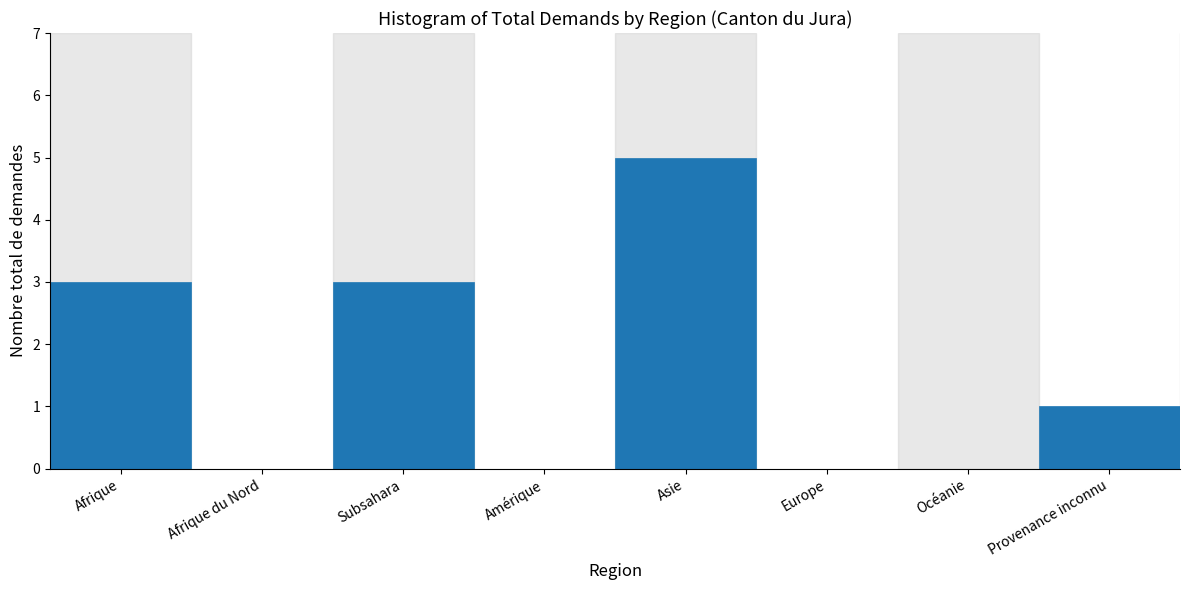

Reading left to right, list all the values displayed in this chart.

Afrique=3	Afrique du Nord=0	Subsahara=3	Amérique=0	Asie=5	Europe=0	Océanie=0	Provenance inconnu=1